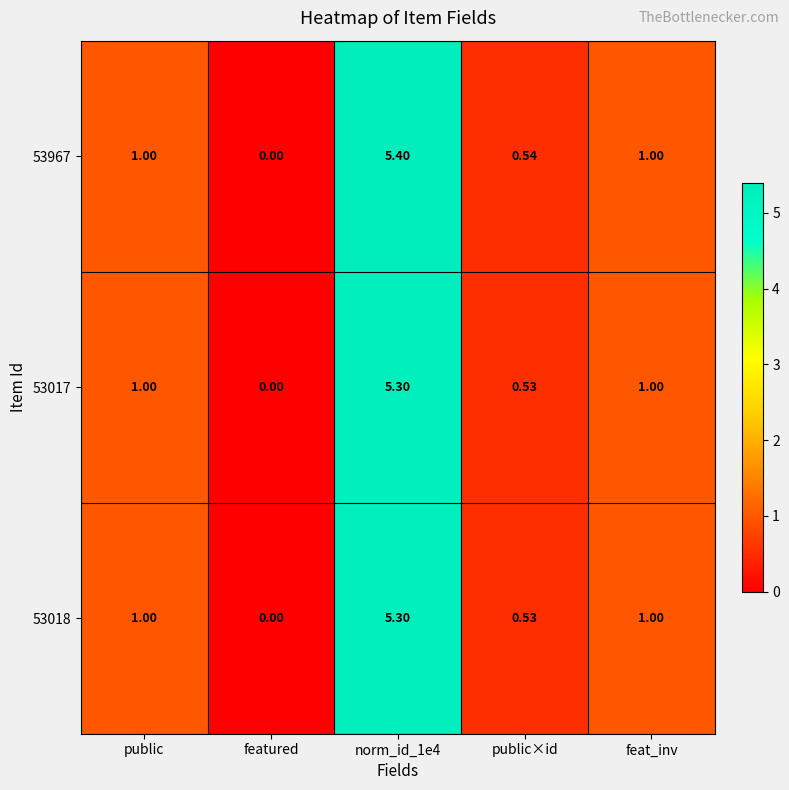

At which category does the chart reach its minimum across all series?

featured